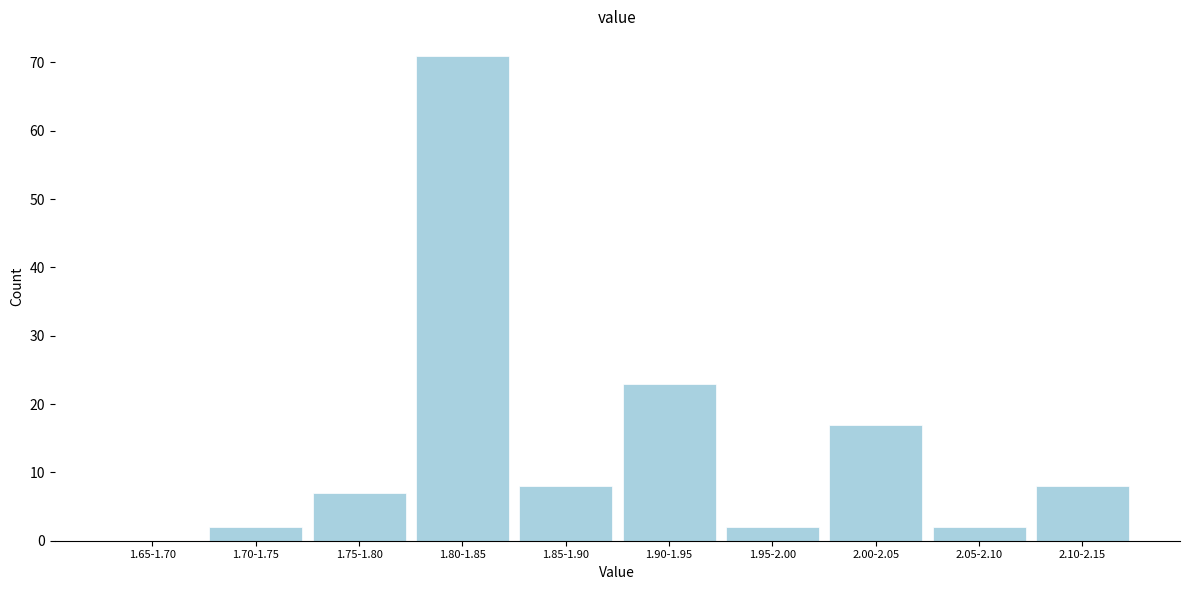

Reading left to right, what are all the values shown in this chart?

1.65-1.70=0	1.70-1.75=2	1.75-1.80=7	1.80-1.85=71	1.85-1.90=8	1.90-1.95=23	1.95-2.00=2	2.00-2.05=17	2.05-2.10=2	2.10-2.15=8